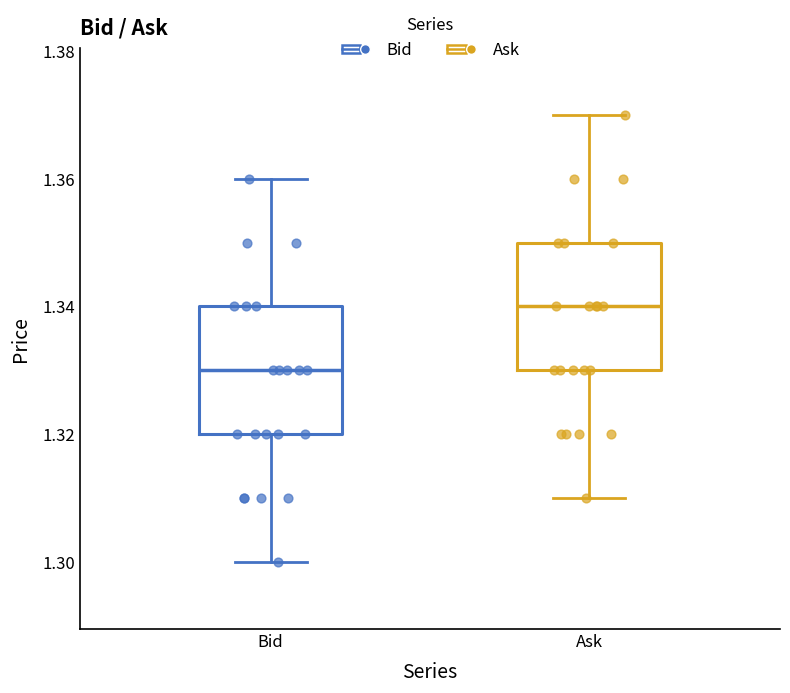

Reading left to right, transcribe this box plot: for each box, give where its median line is, the range the box spans, and where its two whiskers end, as read against the y-axis. The values are not printed on the chart, so give them approximately, as read against the axis.

Bid: median 1.33, box 1.32 to 1.34, whiskers 1.30 to 1.36
Ask: median 1.34, box 1.33 to 1.35, whiskers 1.31 to 1.37